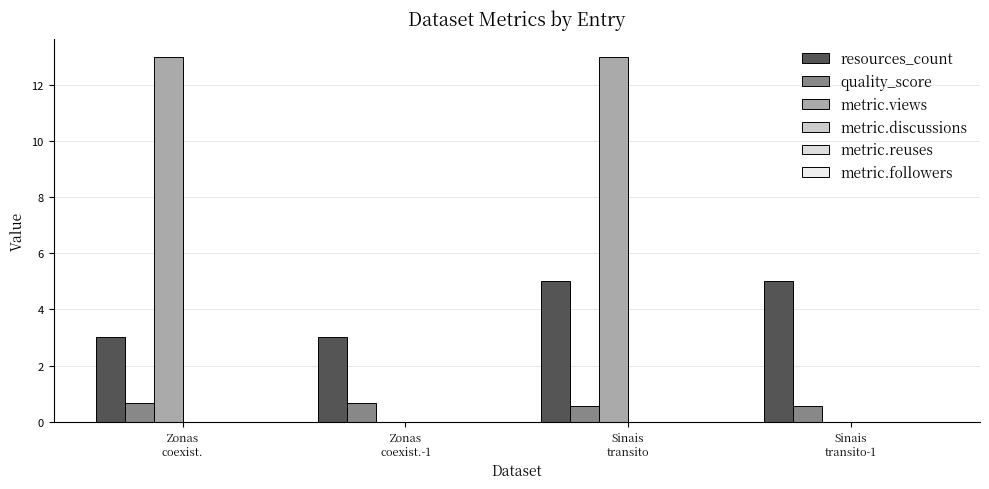

True or false: metric.views has a value of 0.0 at Sinais
transito-1.

True